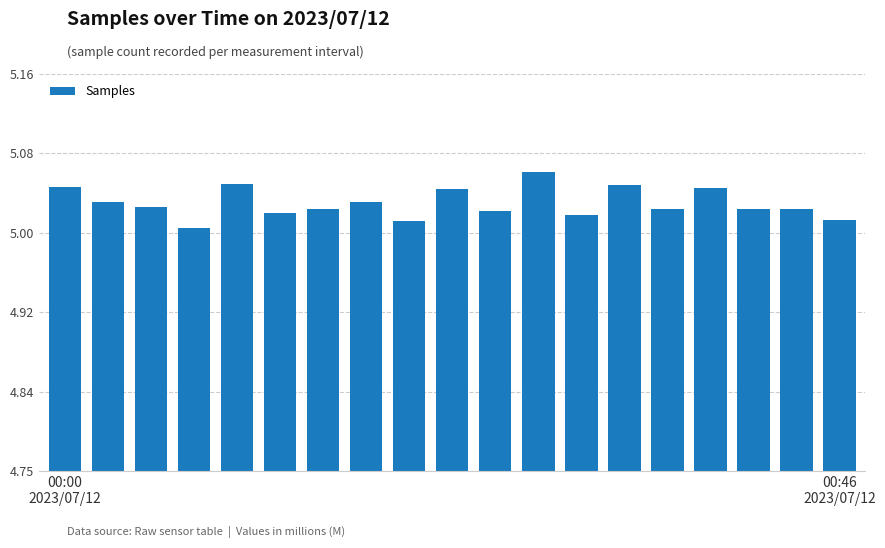

Does the chart contain any negative values?

No